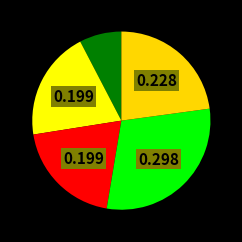

Rank the categories by value from lowest to highest.

2020, 2021, 2022, 2024, 2023